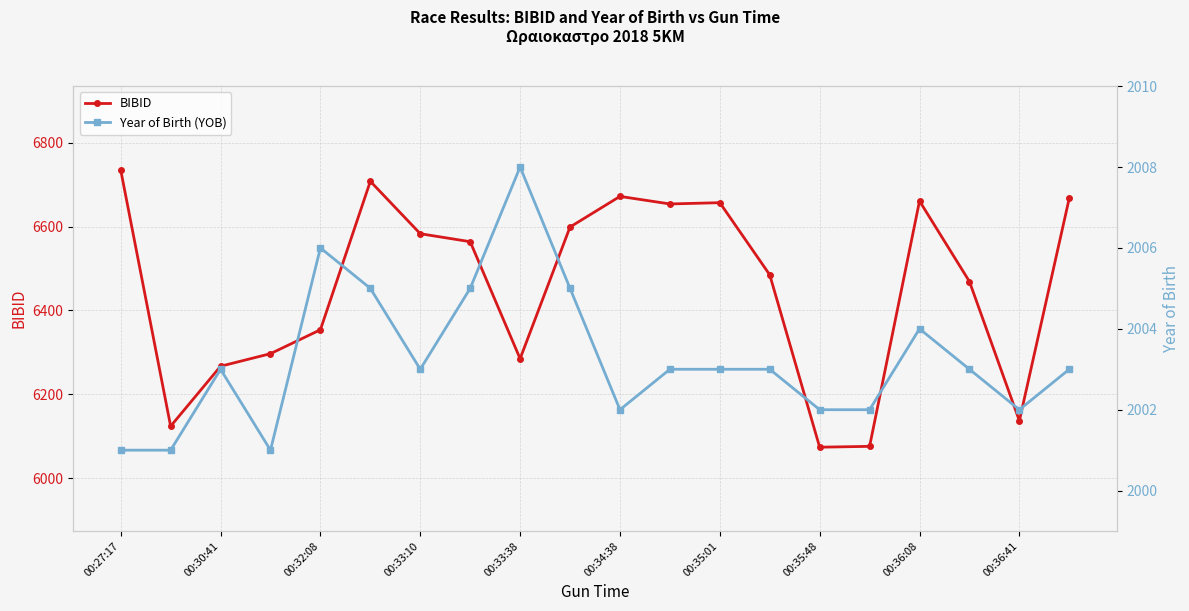

At which label does BIBID reach its peak?

00:27:17